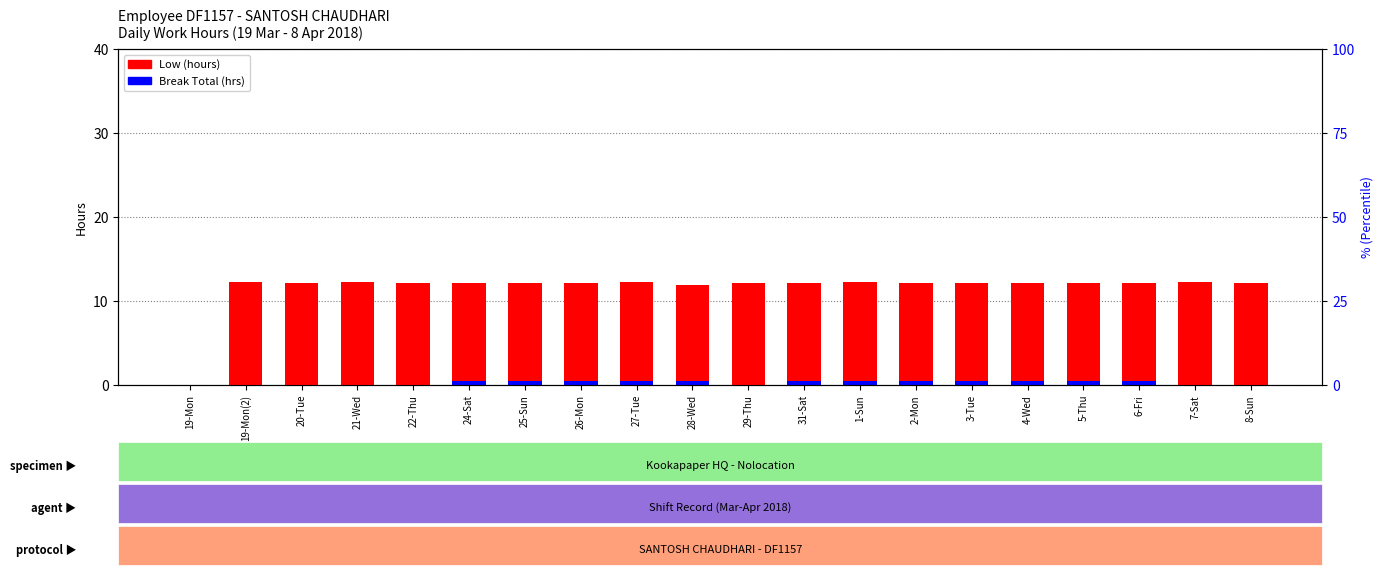

What is the value of the Low (hours) bar at the 16th from the left?

12.1